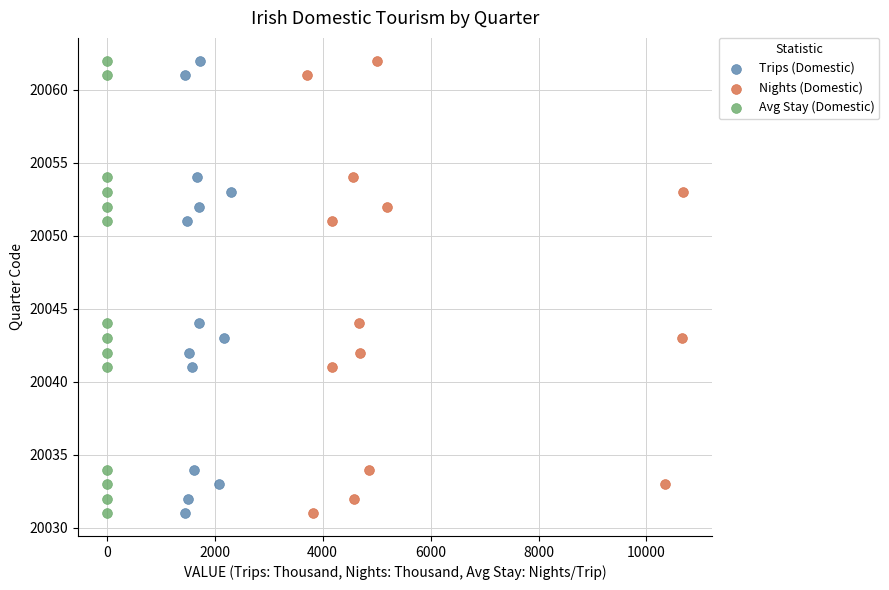

What are all the series names shown in the legend?

Trips (Domestic), Nights (Domestic), Avg Stay (Domestic)